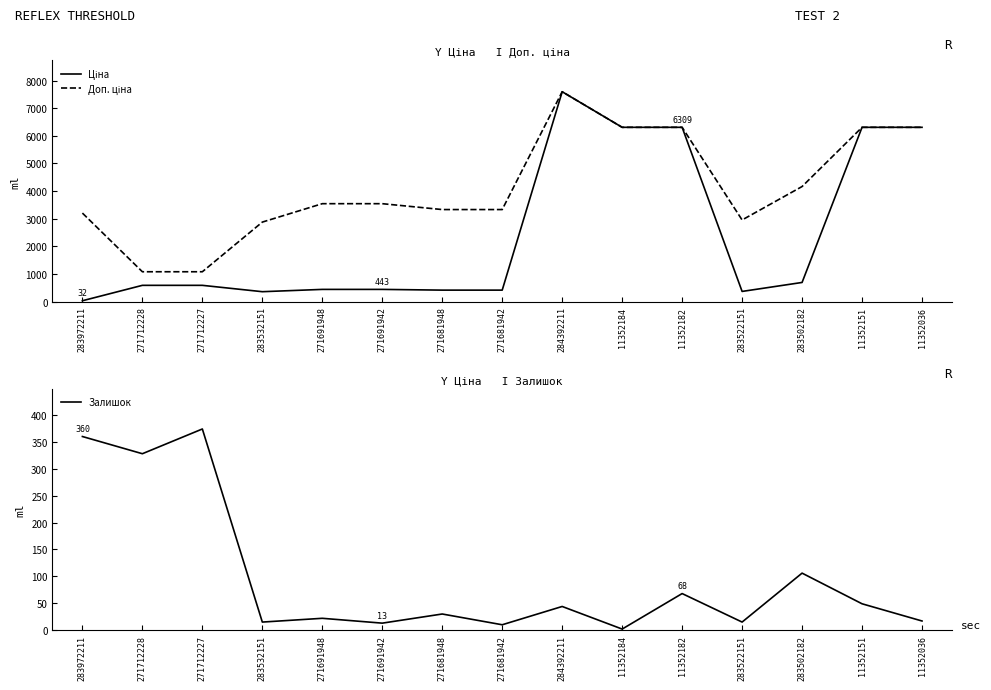

List the series in order of their overall mean, highest first.

Доп. ціна, Ціна, Залишок